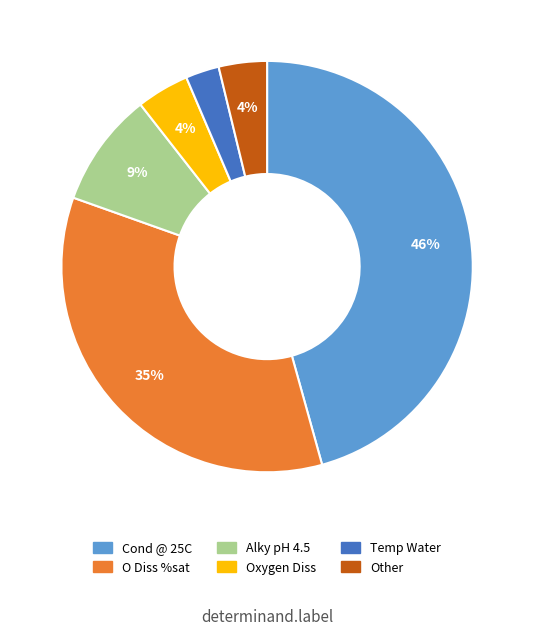

Is there any slice that represents more than half of the pie?

No